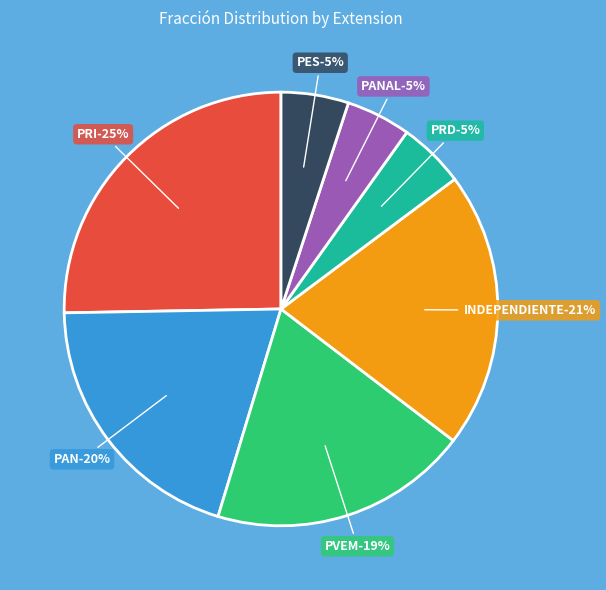

Which slice is the largest?

PRI